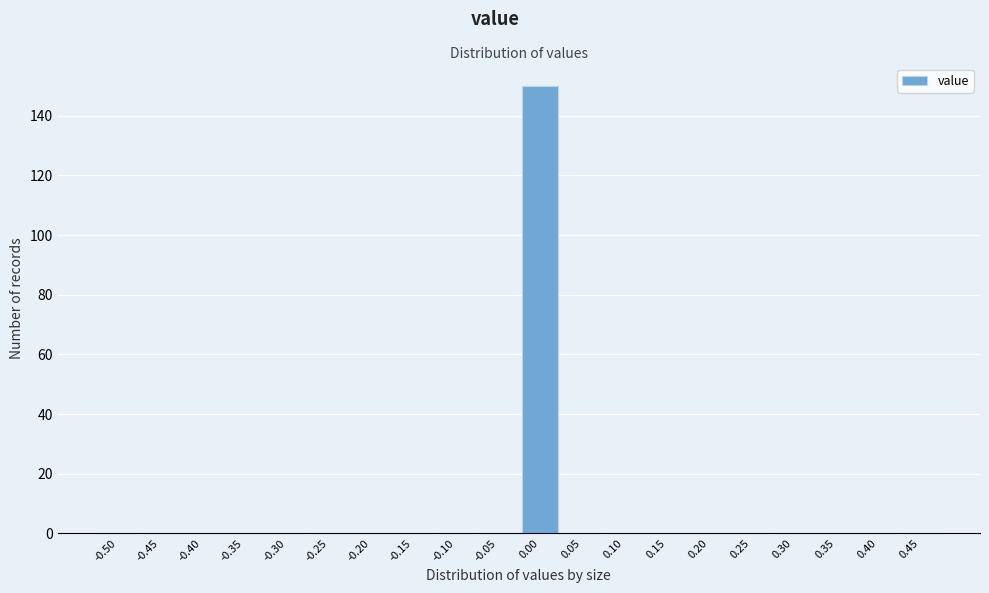

Reading left to right, extract all data points from this chart.

-0.50=0	-0.45=0	-0.40=0	-0.35=0	-0.30=0	-0.25=0	-0.20=0	-0.15=0	-0.10=0	-0.05=0	0.00=150	0.05=0	0.10=0	0.15=0	0.20=0	0.25=0	0.30=0	0.35=0	0.40=0	0.45=0